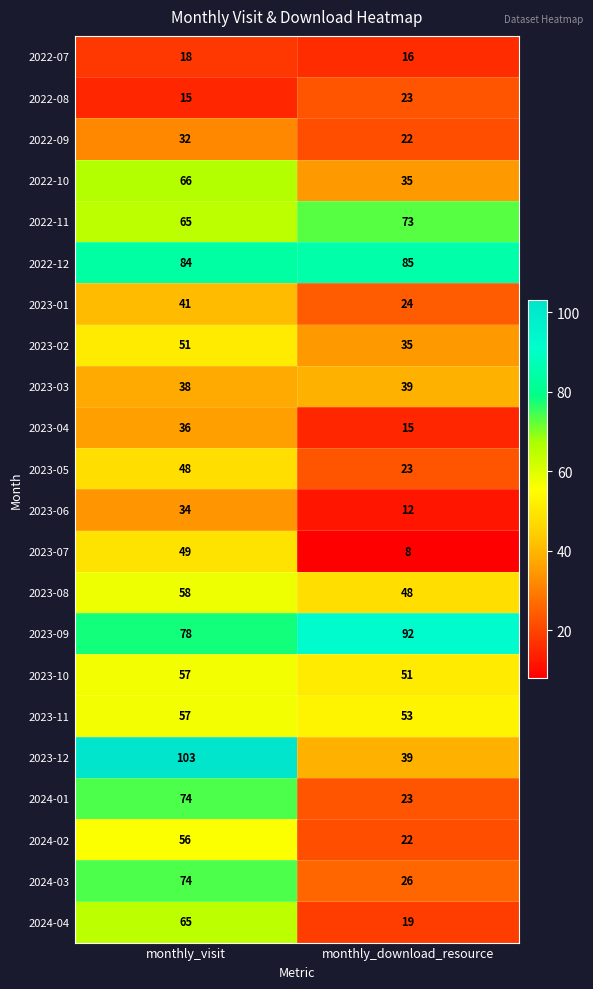

What is the difference between the maximum and minimum values in the 2023-01 series?

17